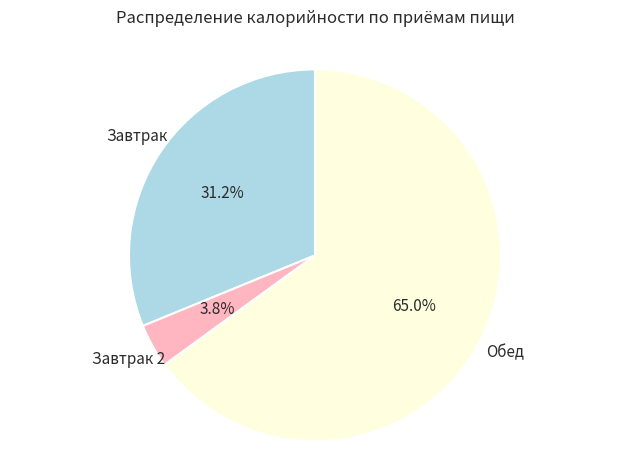

Does any single category account for the majority?

Yes